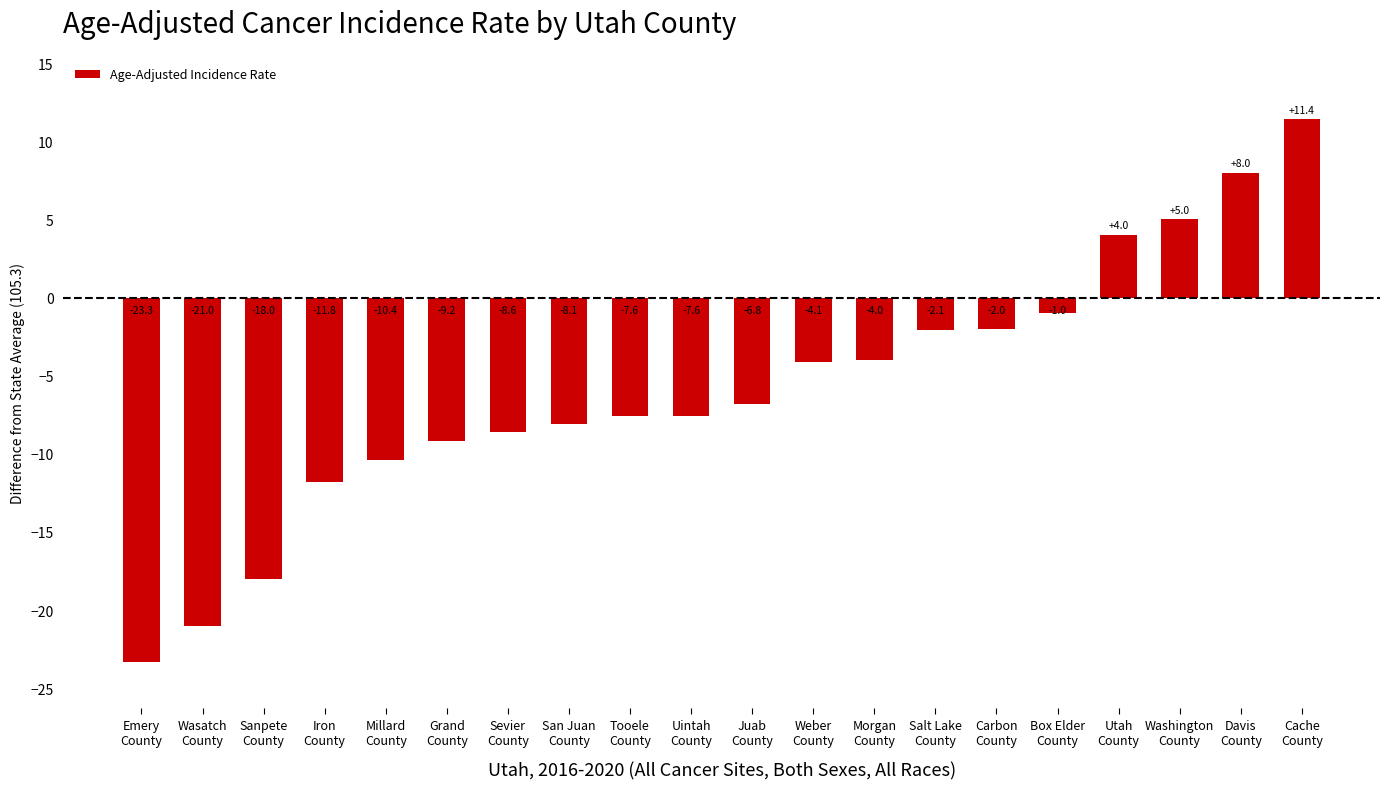

What is the smallest value displayed?

-23.3